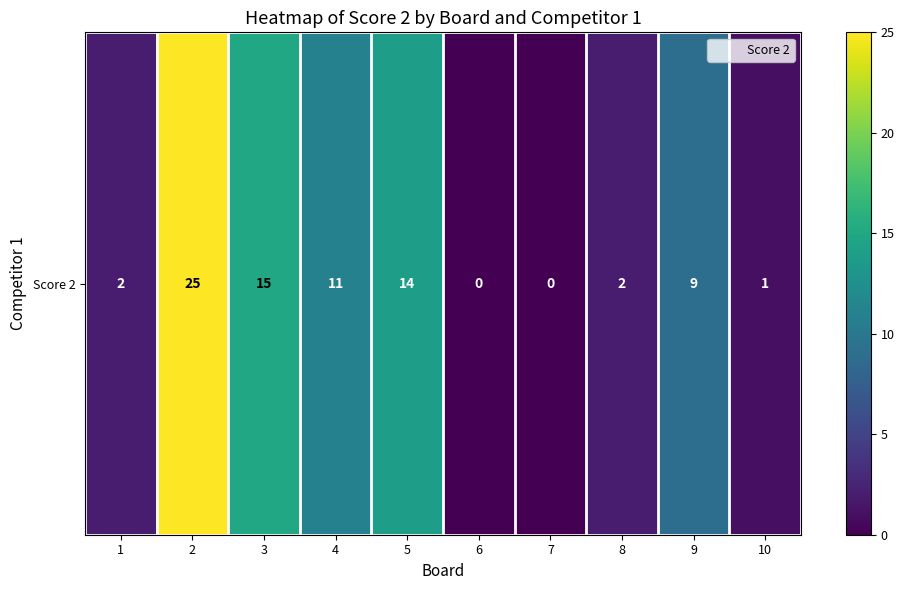

What is the average value?

8